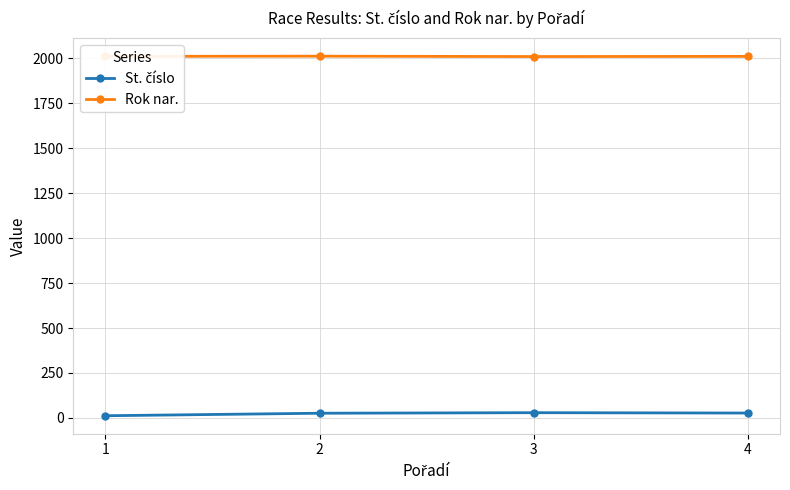

The value of Rok nar. at 1 is 2011. True or false?

True